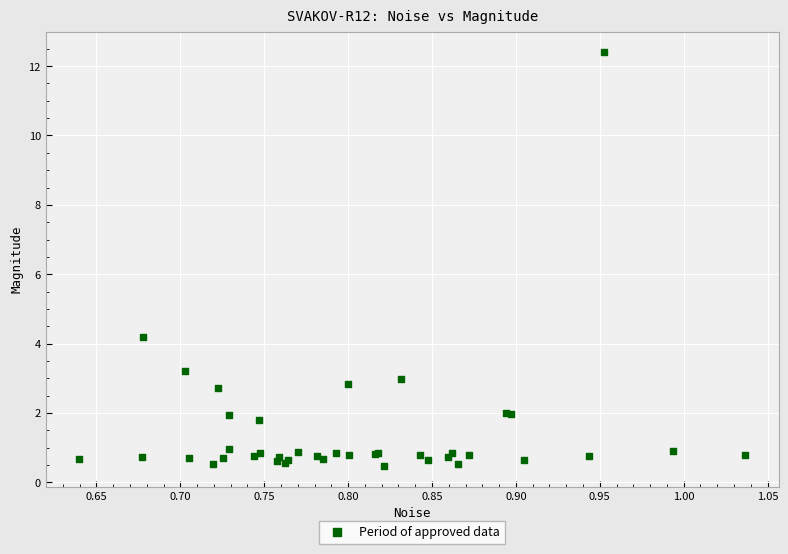

What Y value in the scatter plot is closest to 6?

4.2